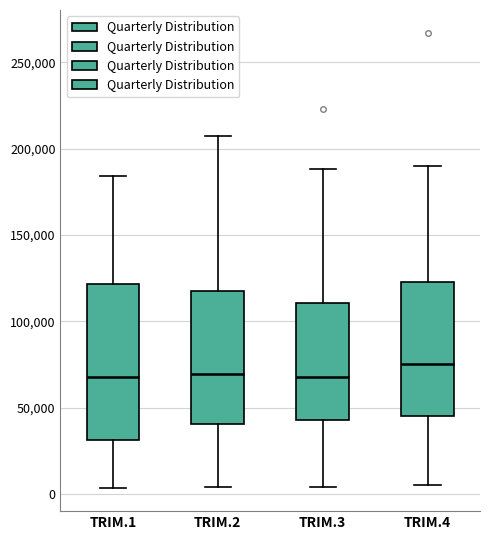

Where does the median line of the box for TRIM.1 sit on the y-axis? The values are not printed on the chart, so give them approximately, as read against the axis.

70000